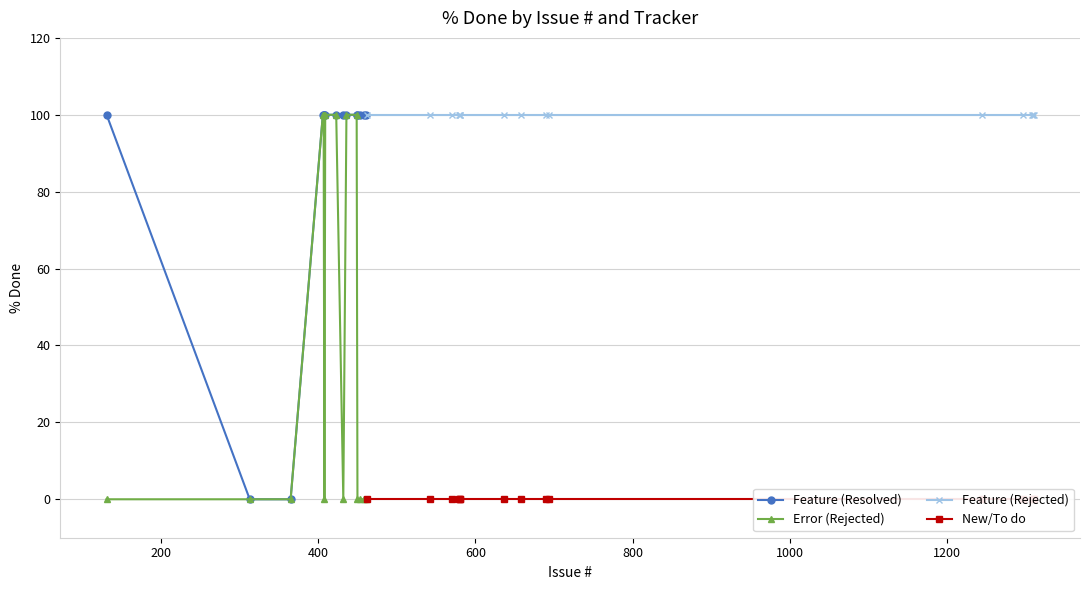

Which series has the largest total across all categories?

Feature (Rejected)